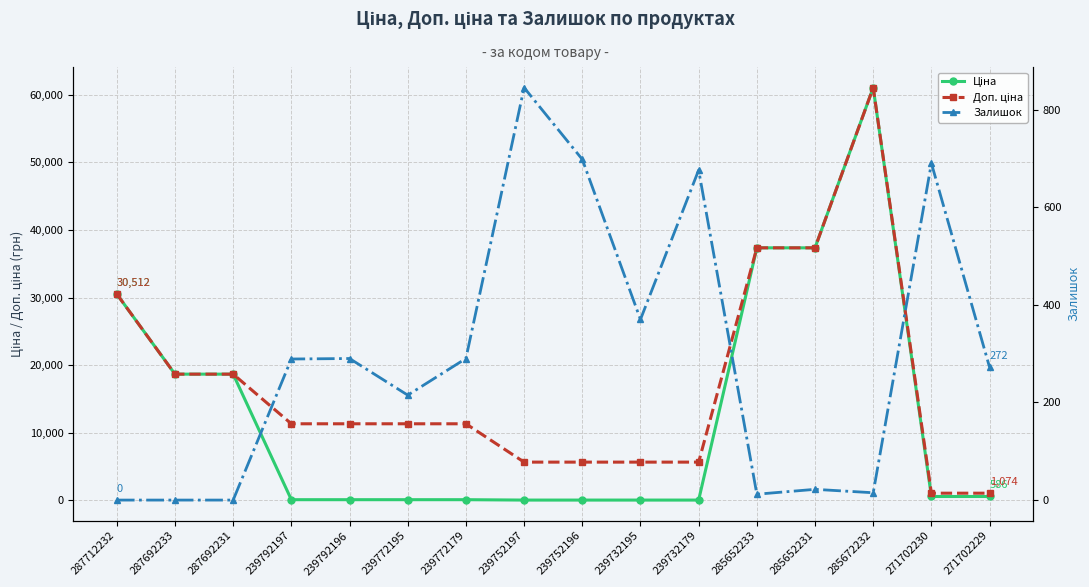

True or false: Залишок and Ціна cross at least once.

True